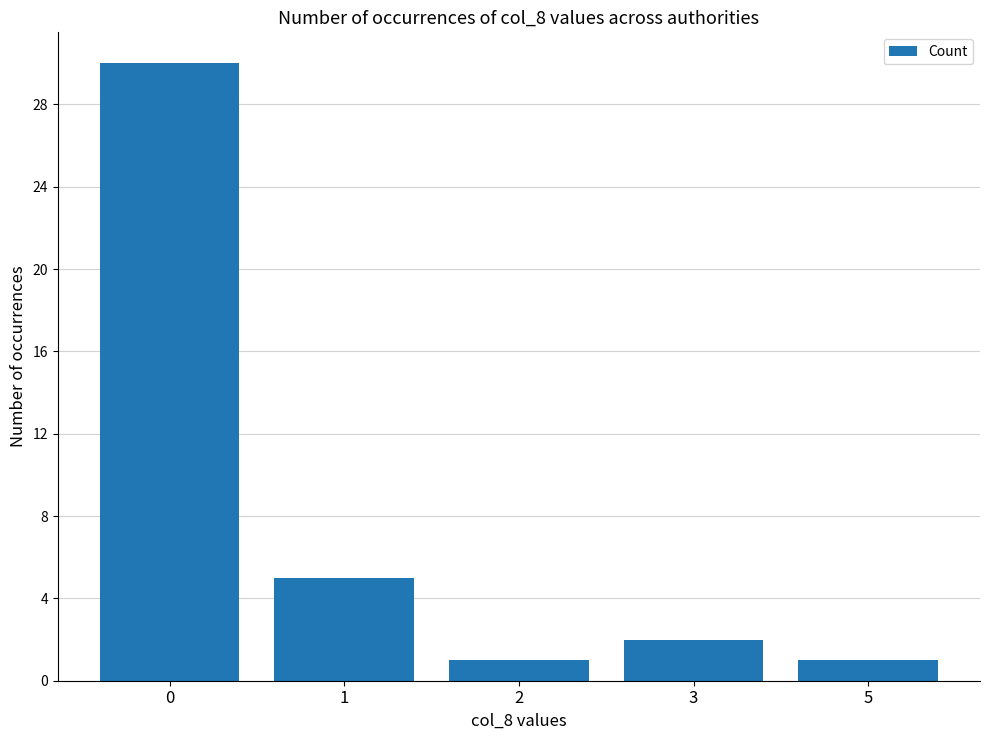

The value at 5 is 2. True or false?

False